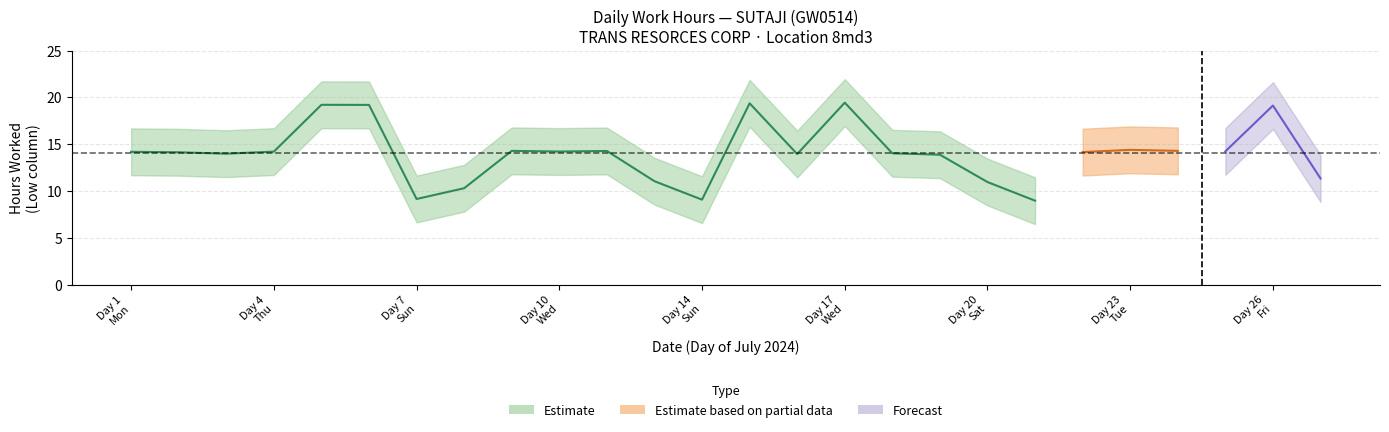

Reading left to right, extract all data points from this chart.

14.2	14.1	14.0	14.2	19.2	19.2	9.1	10.3	14.3	14.2	14.3	11.0	9.1	19.4	13.9	19.4	14.0	13.9	10.9	9.0	14.2	14.4	14.3	14.2	19.1	11.3